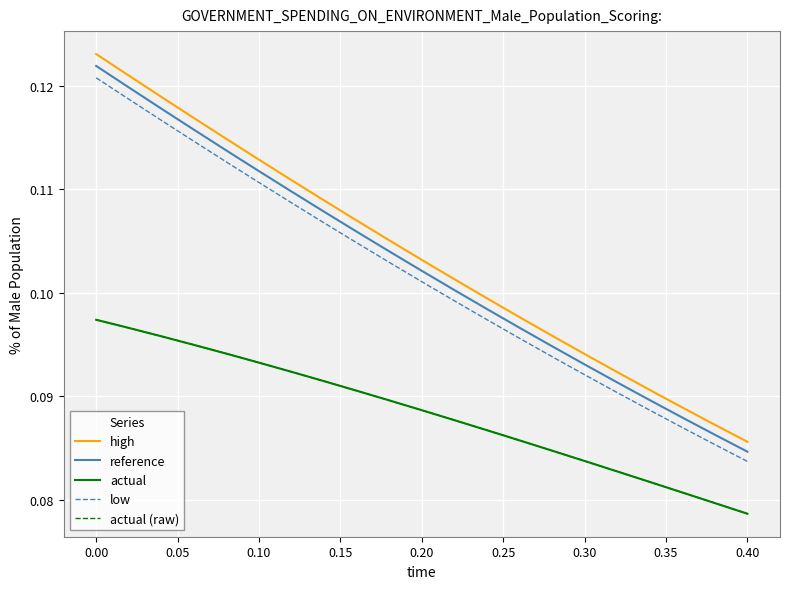

Does the chart have visible grid lines?

Yes